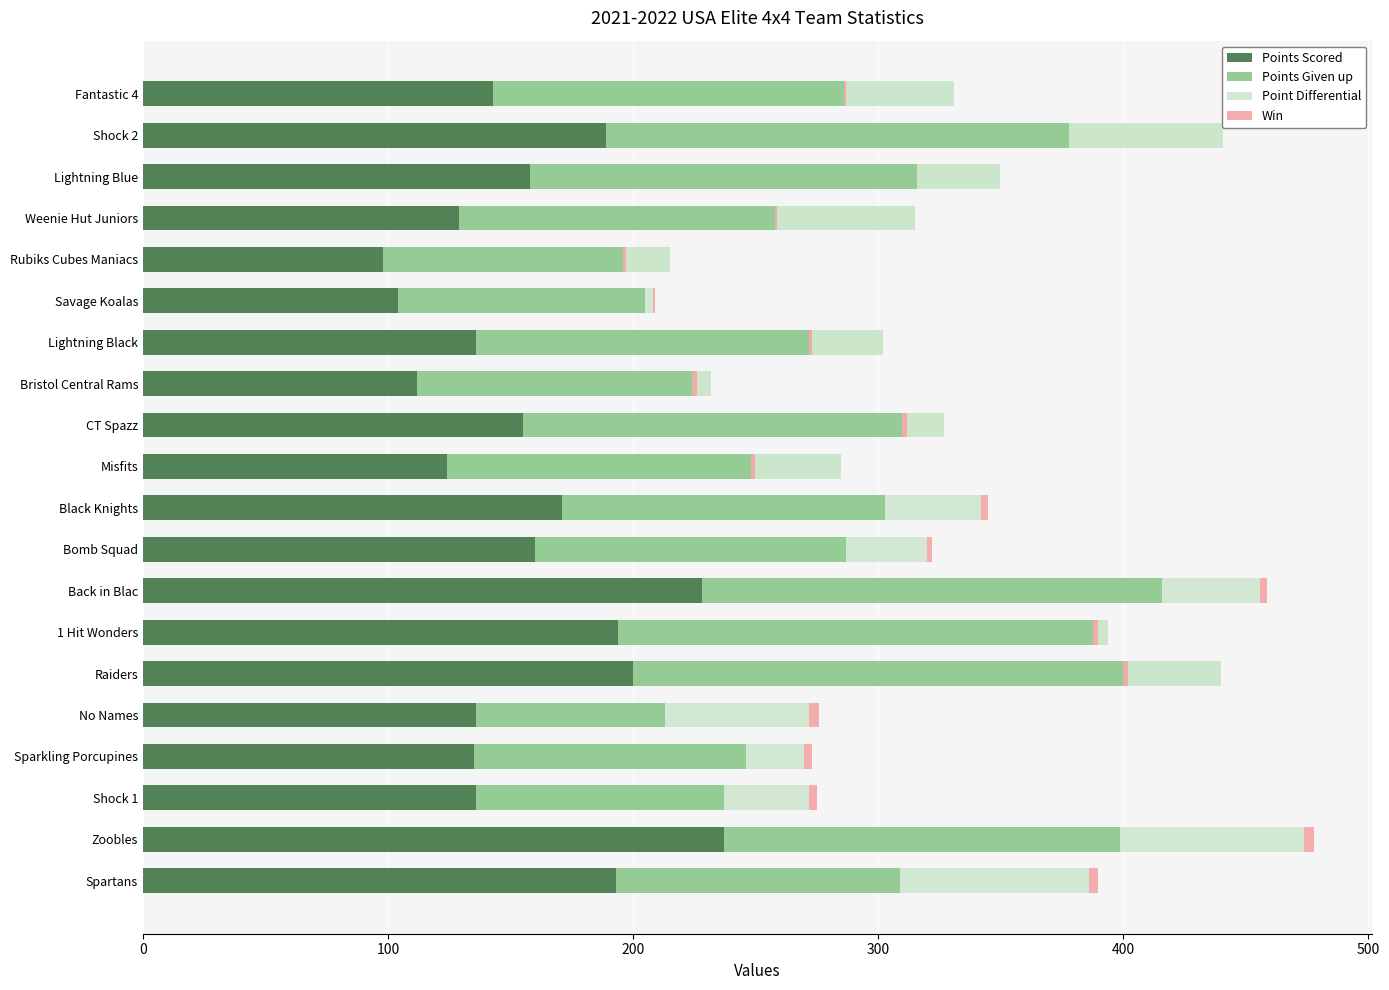

How many values in the Win series exceed 2?

7